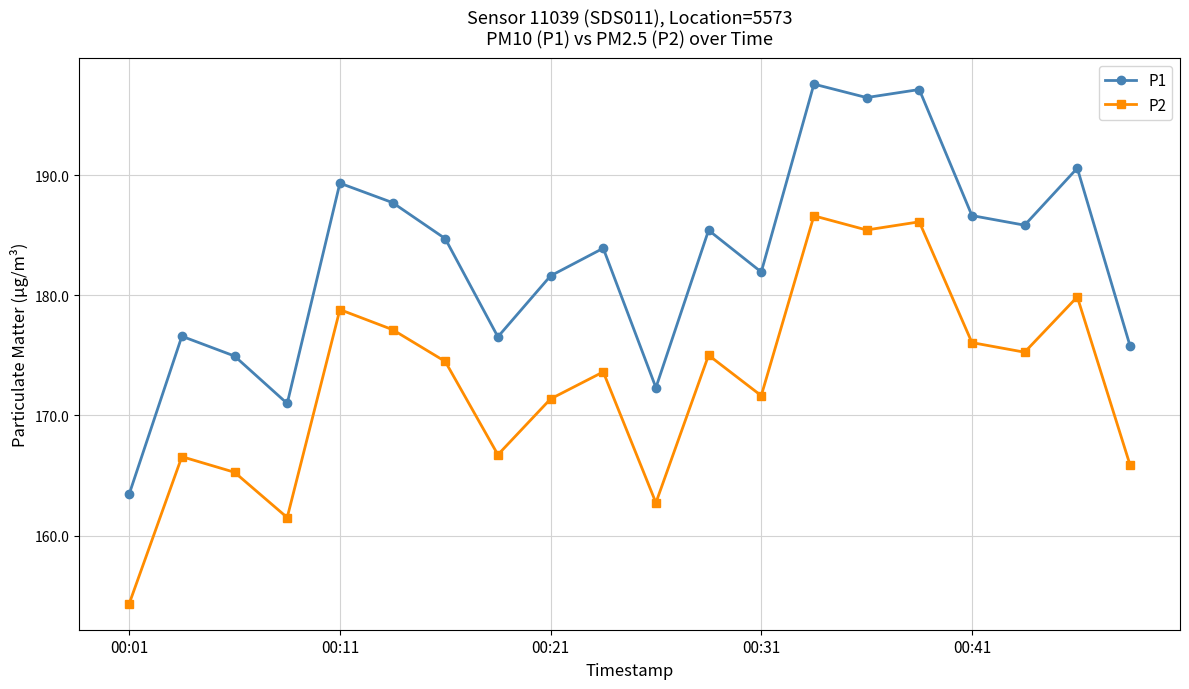

What is the minimum value shown in the chart?

154.3